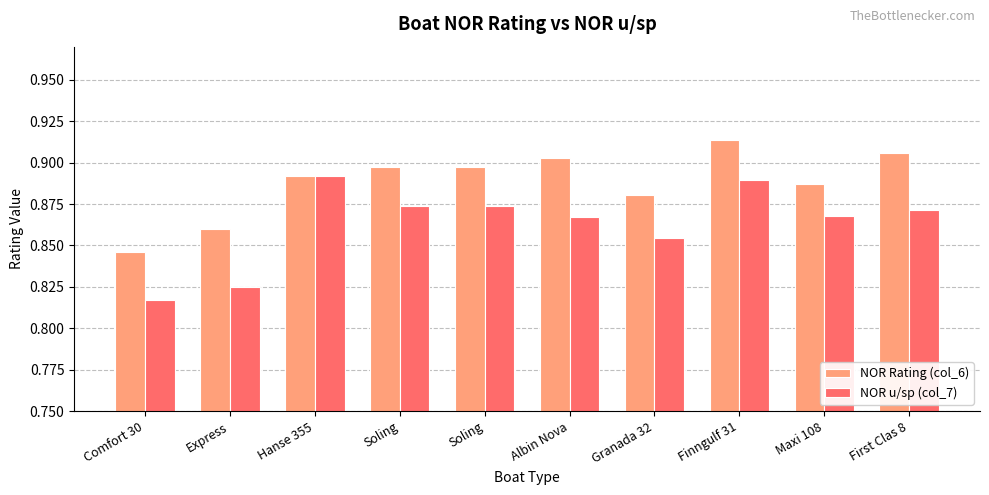

Which series has the largest total across all categories?

NOR Rating (col_6)